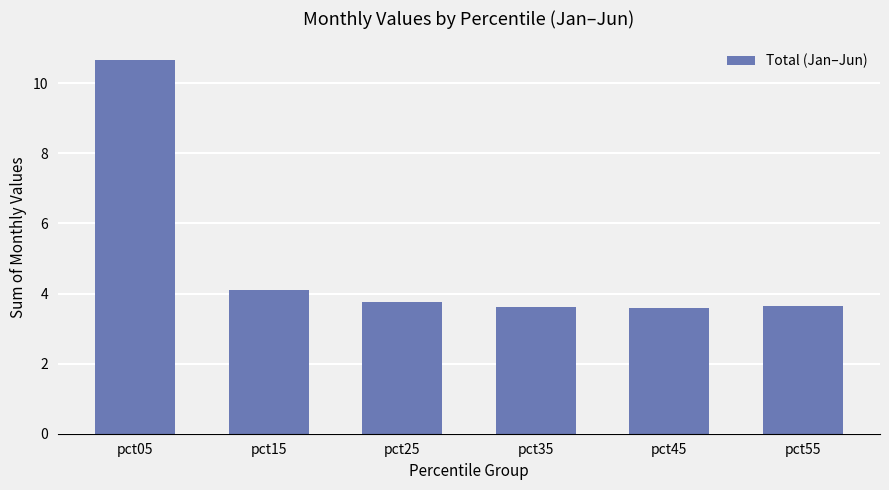

Reading left to right, extract all data points from this chart.

10.7	4.1	3.8	3.6	3.6	3.7